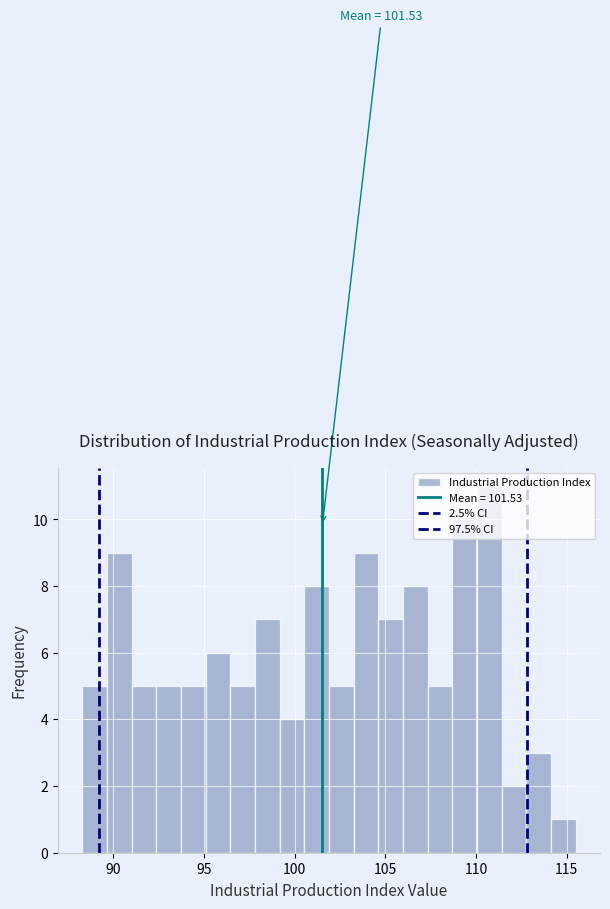

Around what value on the x-axis is the tallest bar? Give the approximate position of its centre, as read against the axis.

110.5